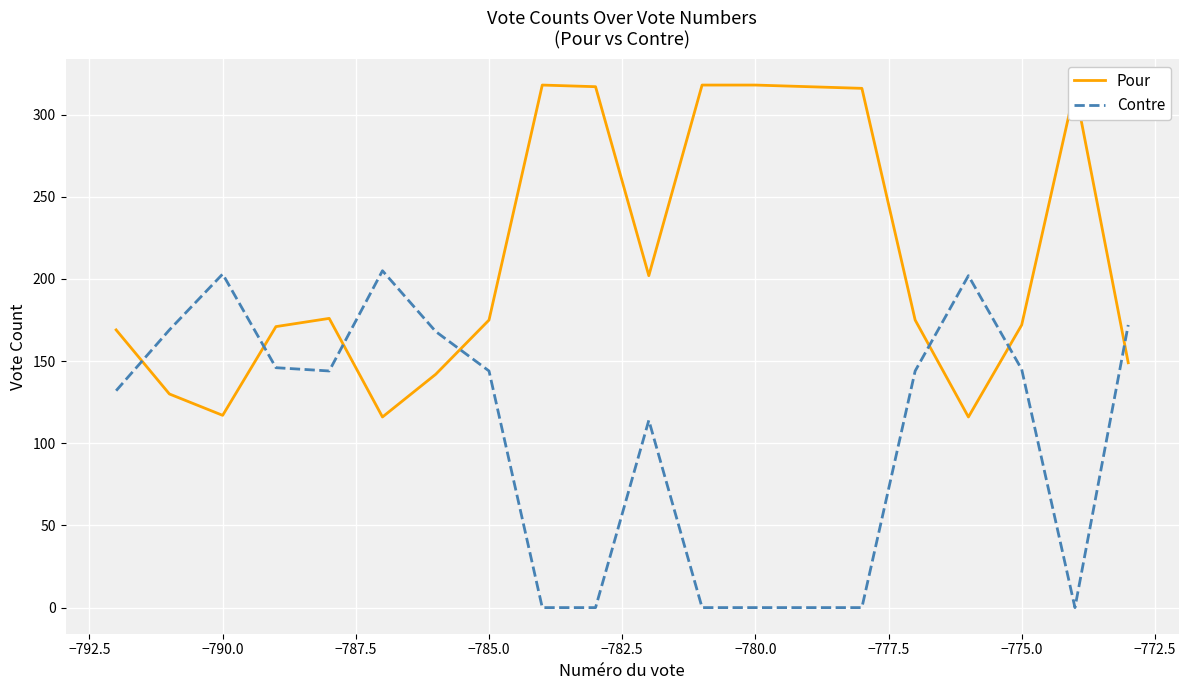

How many series are shown in this chart?

2